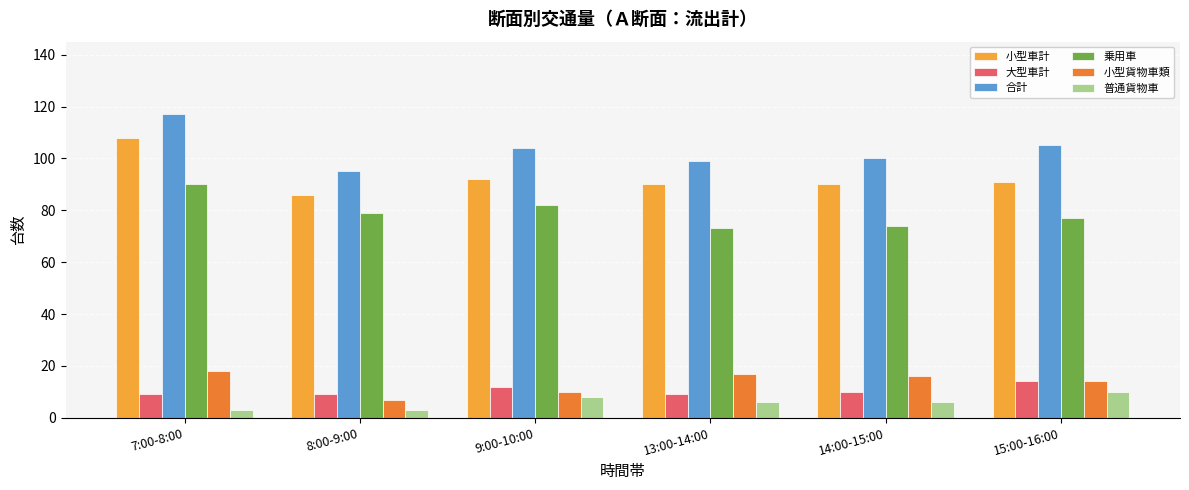

What is the average value of the 普通貨物車 series?

6